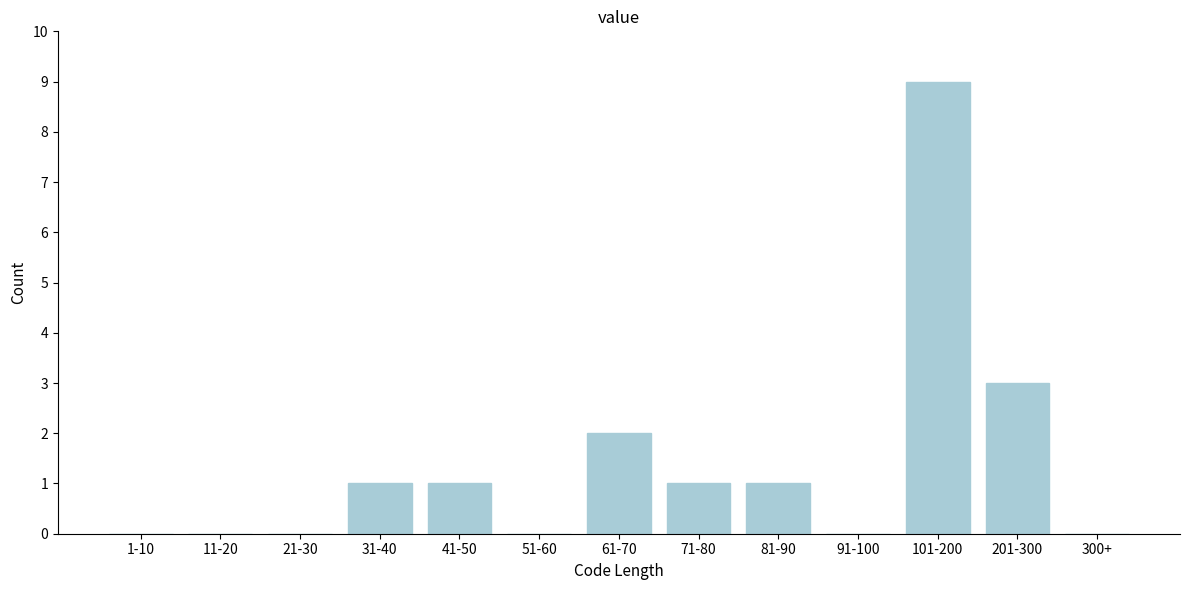

Reading right to left, transcribe all the data shown in this chart.

300+=0	201-300=3	101-200=9	91-100=0	81-90=1	71-80=1	61-70=2	51-60=0	41-50=1	31-40=1	21-30=0	11-20=0	1-10=0